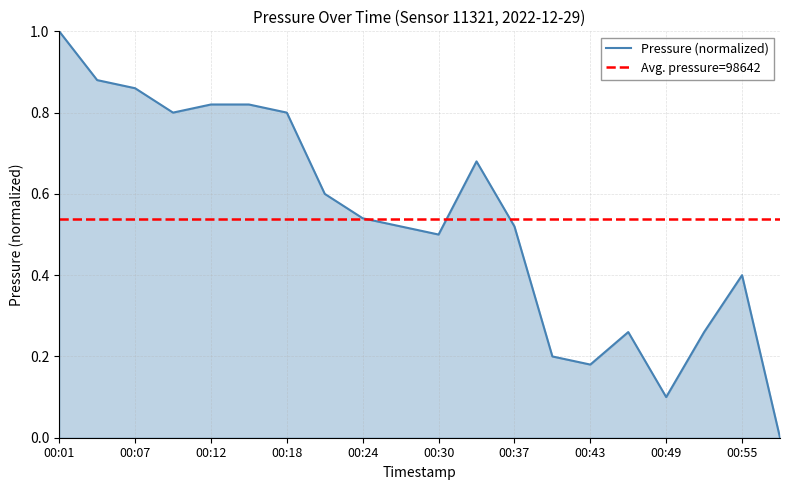

Where is the first local minimum?

00:09